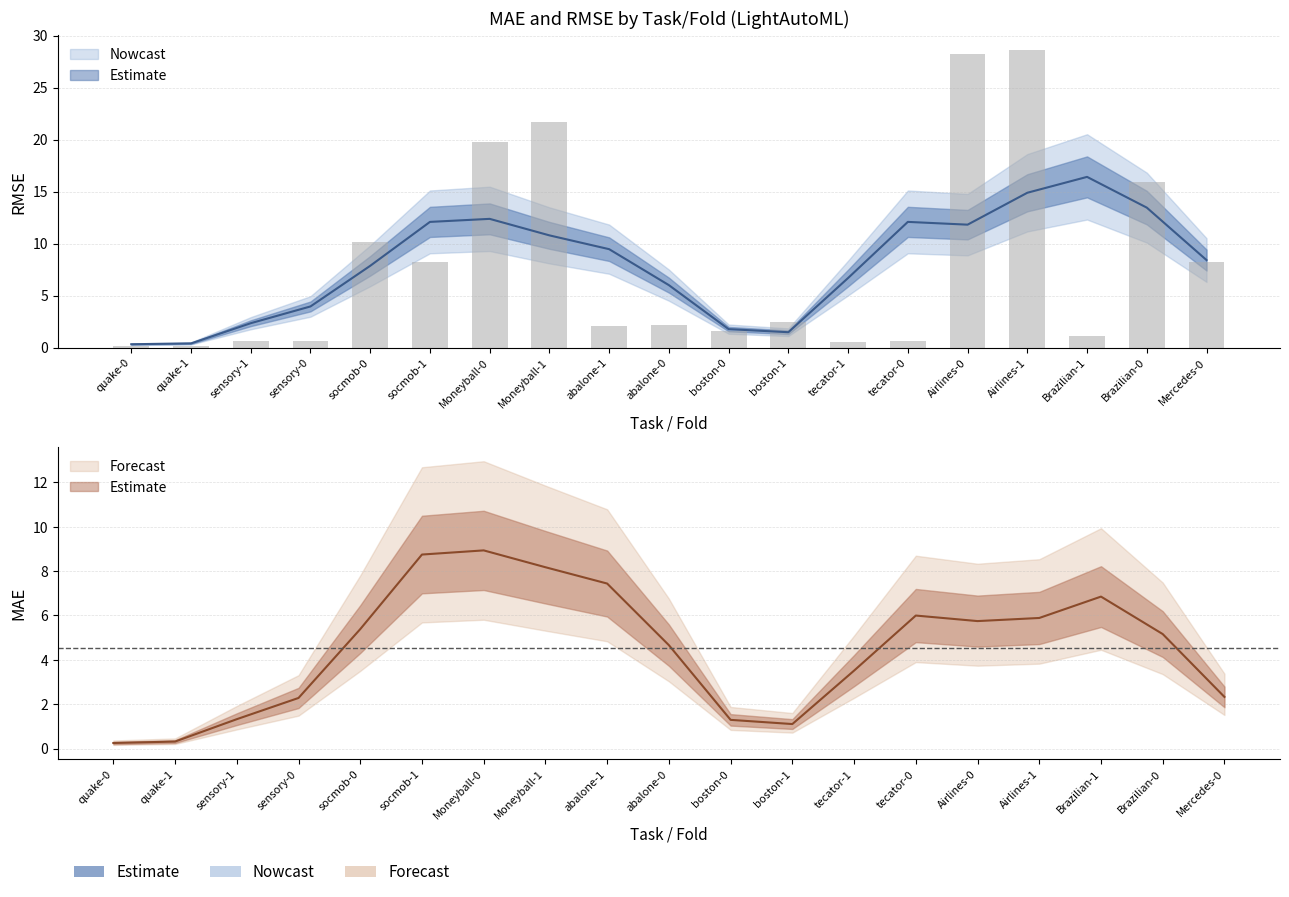

Are the bars horizontal?

No